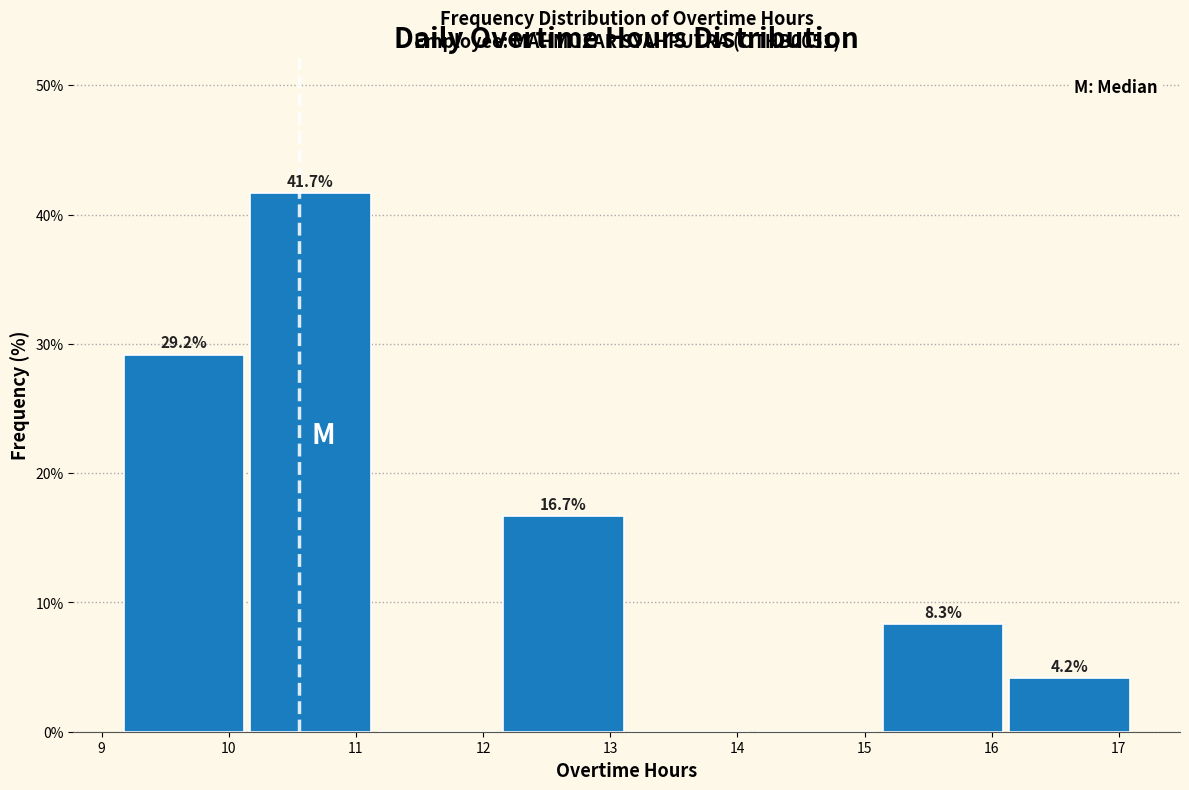

Which range on the x-axis has the tallest bar?

10.1 to 11.1